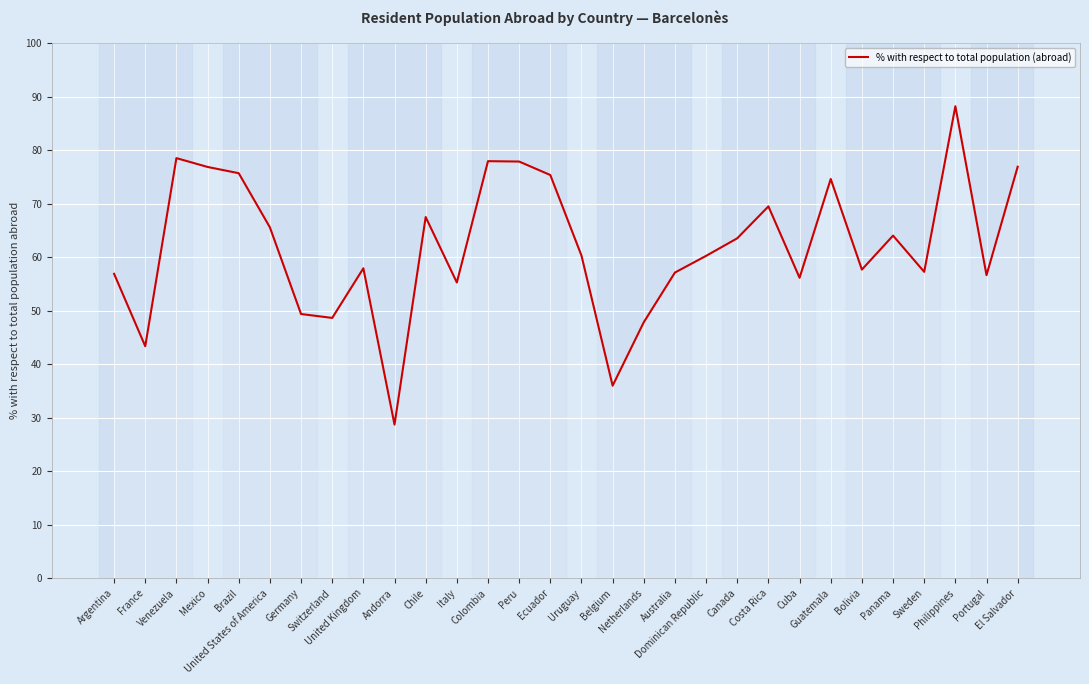

What is the difference between the maximum and minimum values?

59.5